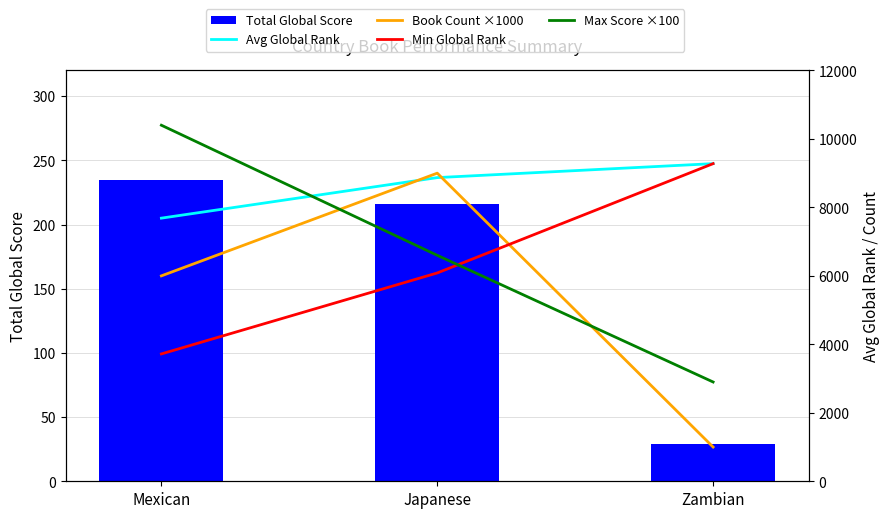

Count the Avg Global Rank values in the range 7686 to 9278.

3